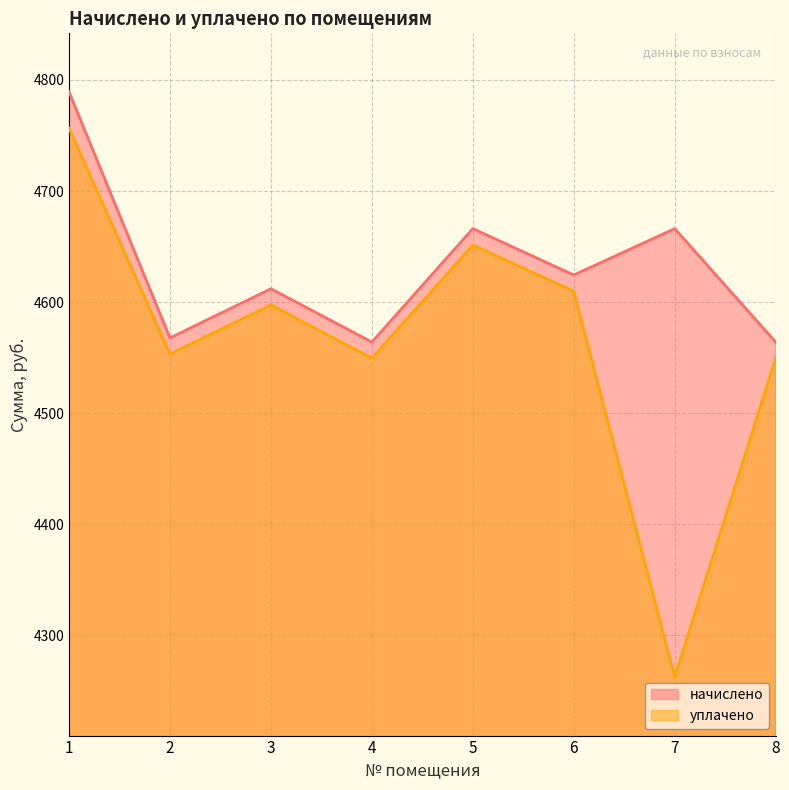

What value does the уплачено series have at 4?

4549.6